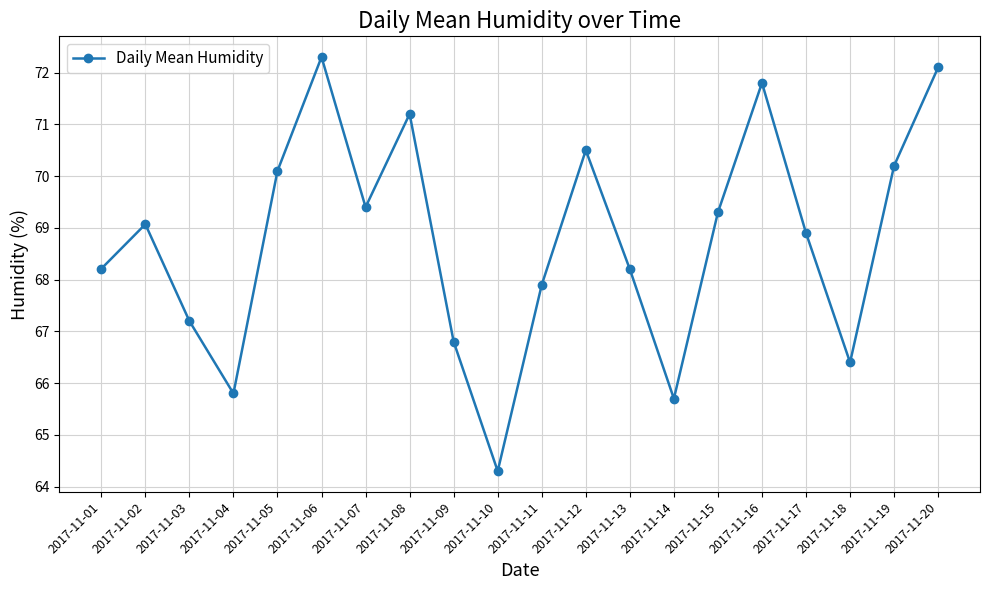

How many interior local peaks (higher than both neighbors) does the data have?

5